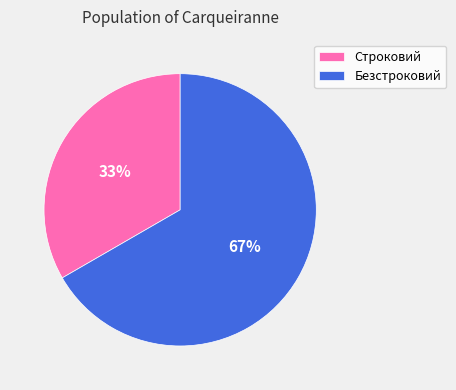

Rank the categories by value from highest to lowest.

Безстроковий, Строковий